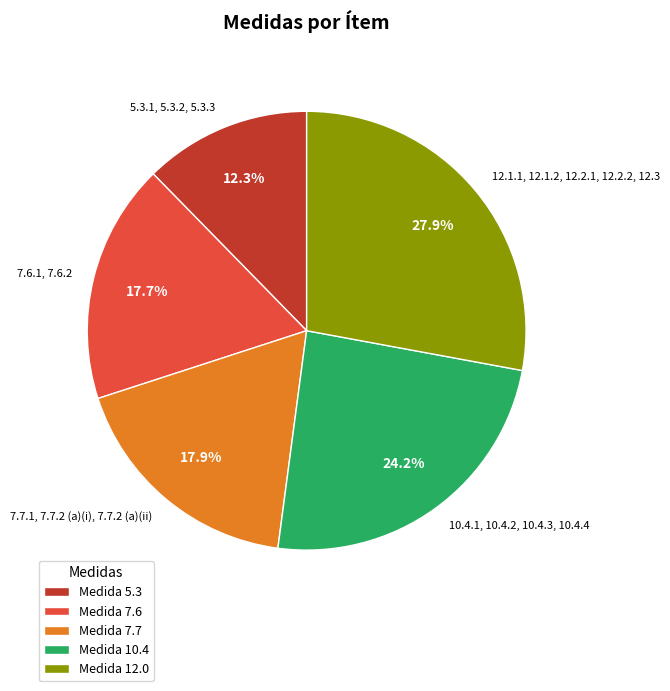

Count the number of slices in the pie.

5